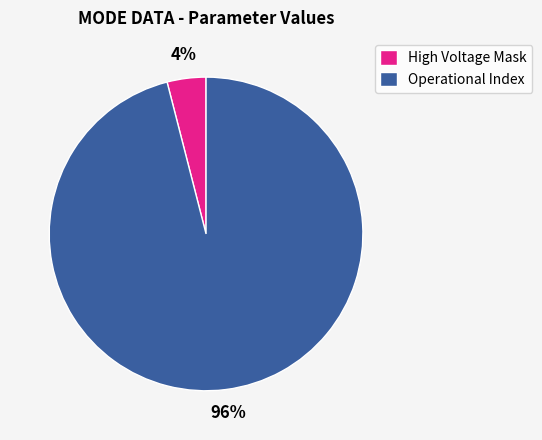

To the nearest percent, what is the difference between the largest and smallest slice percentages?

92%